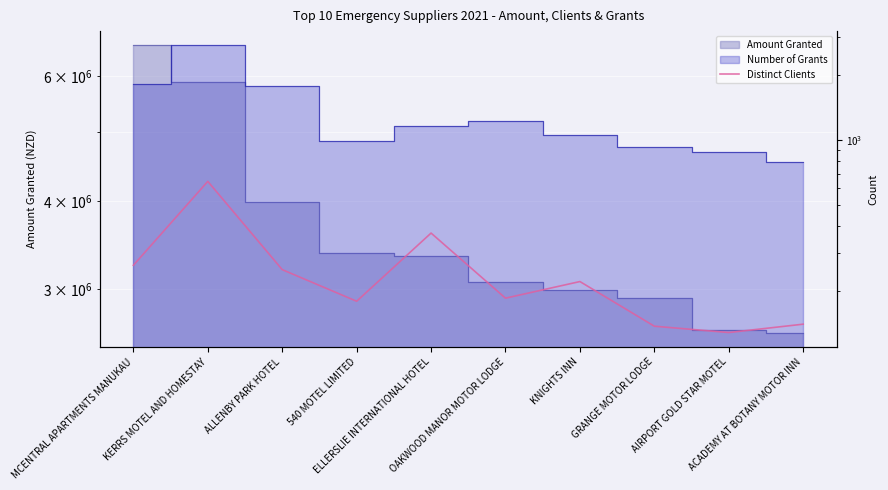

The chart shows a value of 89 at 540 MOTEL LIMITED. True or false?

False